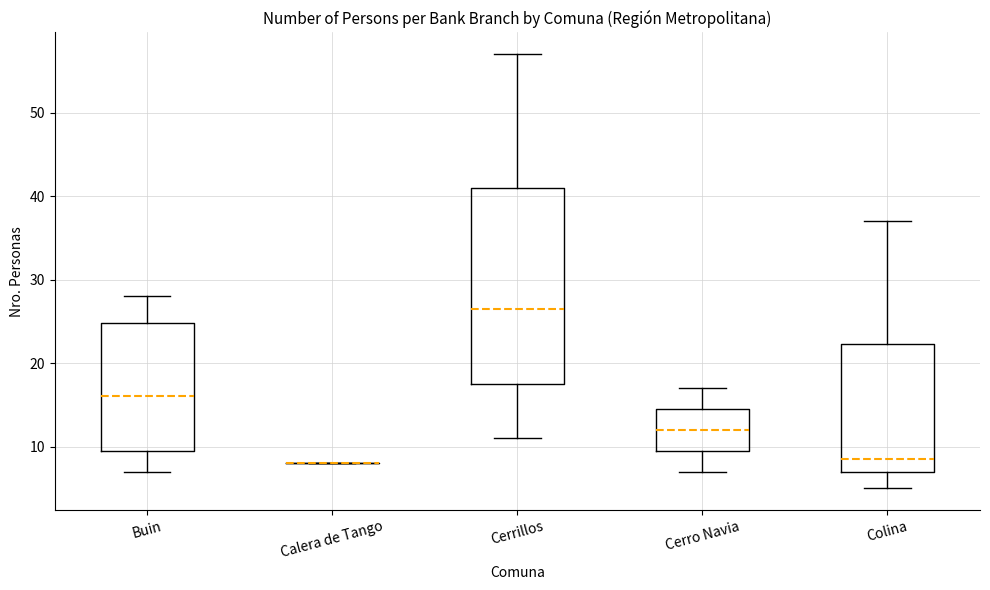

Reading left to right, read every box against the y-axis: the position of its median line, the range the box covers, and the ends of its whiskers. The values are not printed on the chart, so give them approximately, as read against the axis.

Buin: median 16, box 10 to 25, whiskers 7 to 28
Calera de Tango: box collapsed to a line at 8, whiskers 8 to 8
Cerrillos: median 27, box 18 to 41, whiskers 11 to 57
Cerro Navia: median 12, box 10 to 15, whiskers 7 to 17
Colina: median 9, box 7 to 22, whiskers 5 to 37